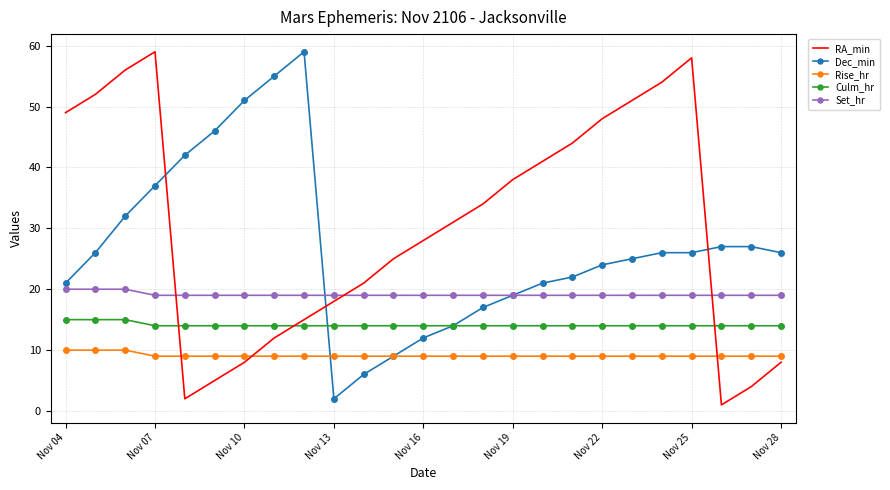

True or false: Culm_hr and Set_hr intersect in this chart.

False